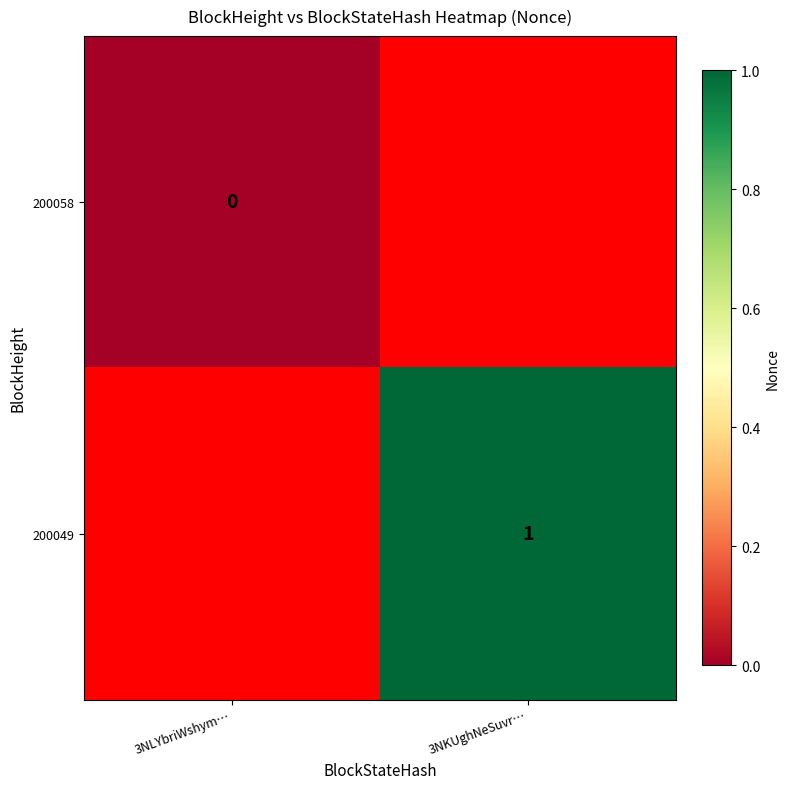

The 200049 series shows 2 at 3NKUghNeSuvr…. True or false?

False